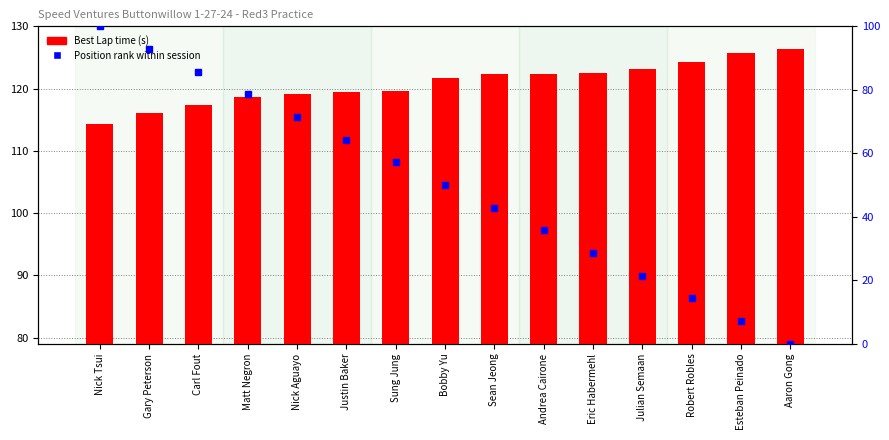

What position from the left is Robert Robles?

13